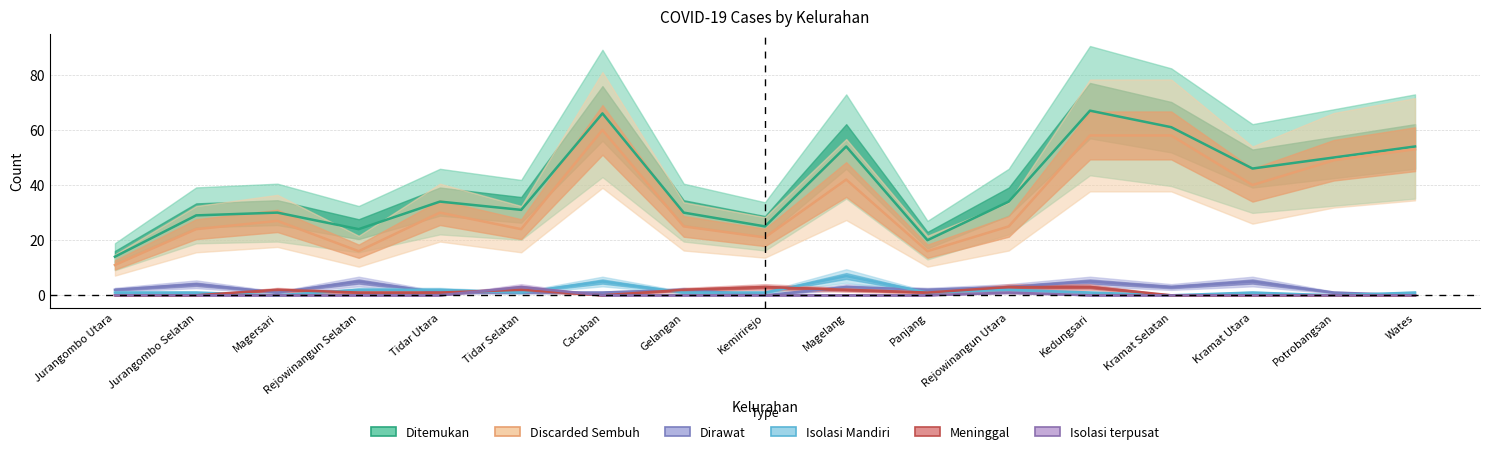

True or false: Discarded Sembuh has more than 1 points higher than both neighbors.

True